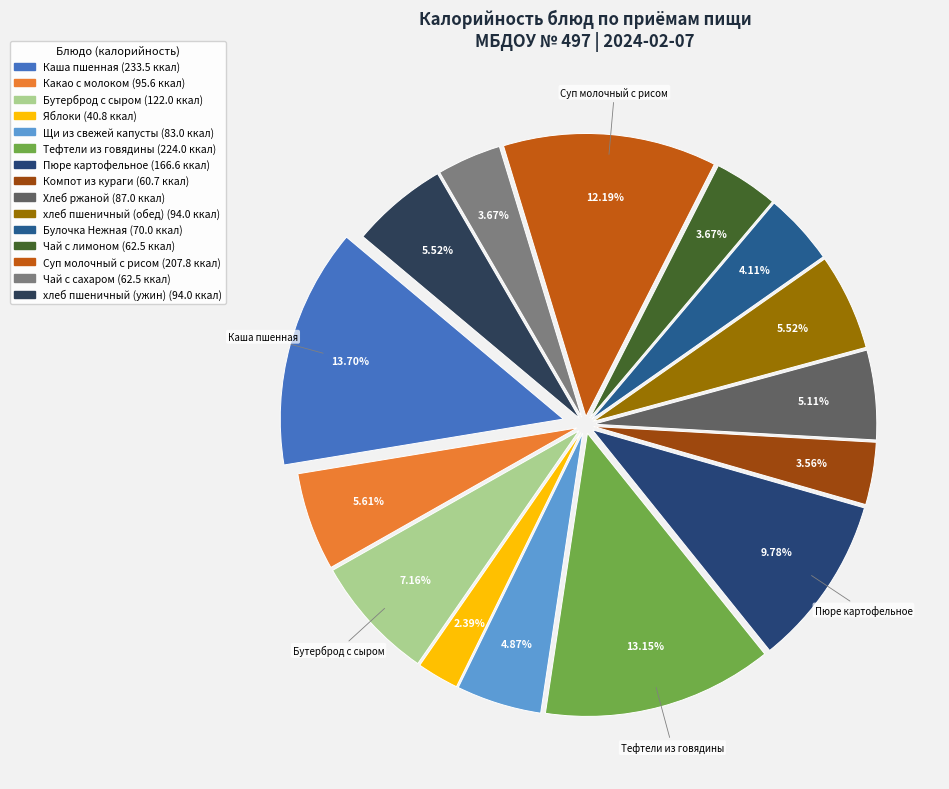

The Щи из свежей капусты slice represents 1% of the pie. True or false?

False